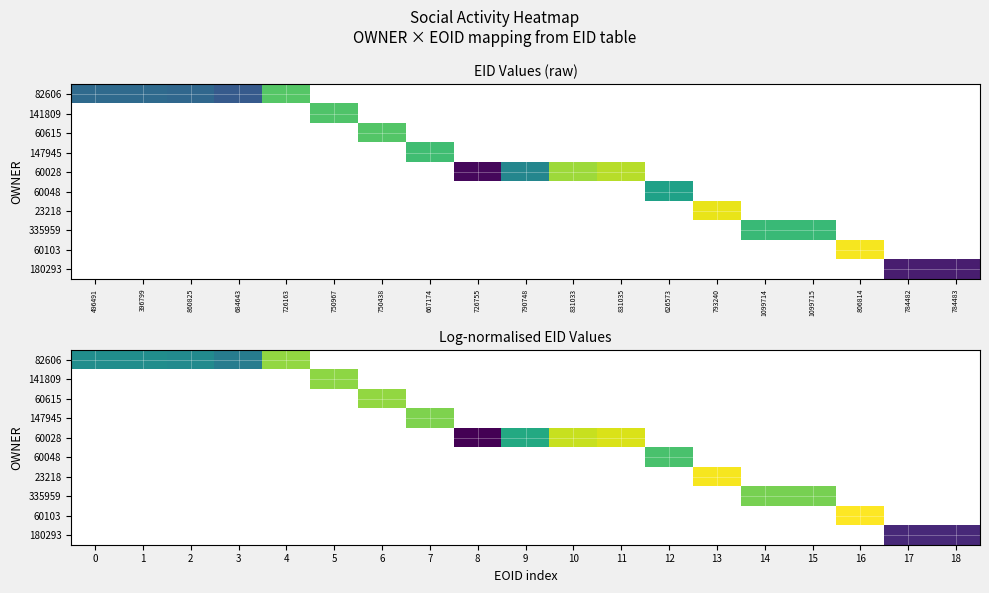

Is the value of 60615 at 10 greater than the value of 180293 at 17?

No